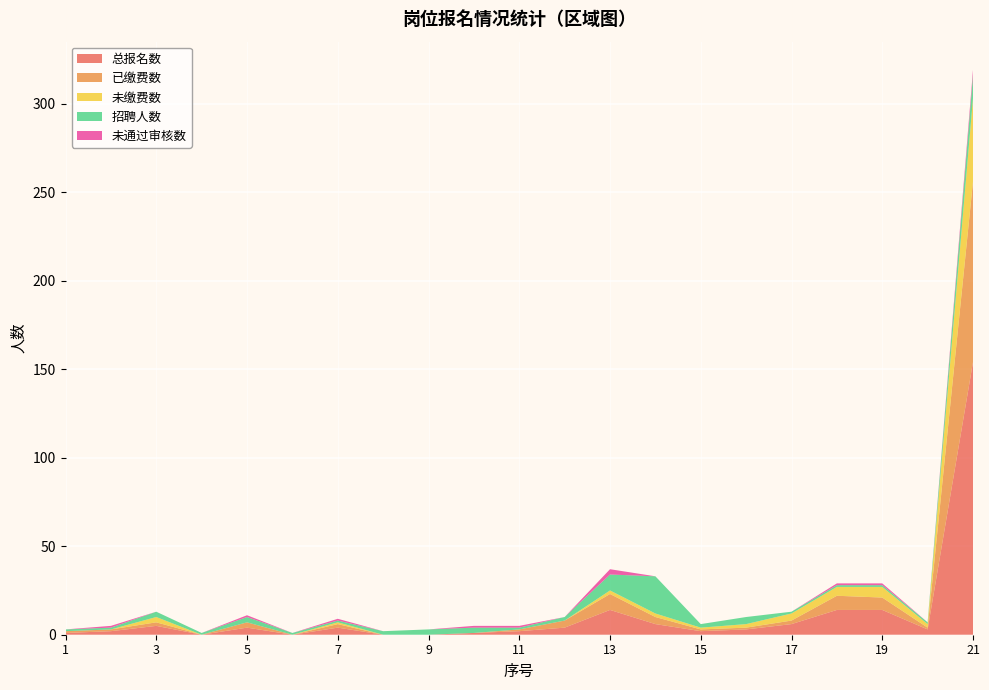

Reading right to left, transcribe all the data shown in this chart.

总报名数: 154	3	14	14	6	3	2	6	14	4	2	1	0	0	4	0	4	0	5	2	1
已缴费数: 102	1	7	8	2	1	1	4	9	4	1	0	0	0	2	0	3	0	2	1	1
未缴费数: 47	2	6	5	4	2	1	2	2	0	0	0	0	0	1	0	0	0	3	0	0
招聘人数: 13	1	1	1	1	4	2	21	9	2	1	3	3	2	1	1	3	1	3	1	1
未通过审核数: 3	0	1	1	0	0	0	0	3	0	1	1	0	0	1	0	1	0	0	1	0